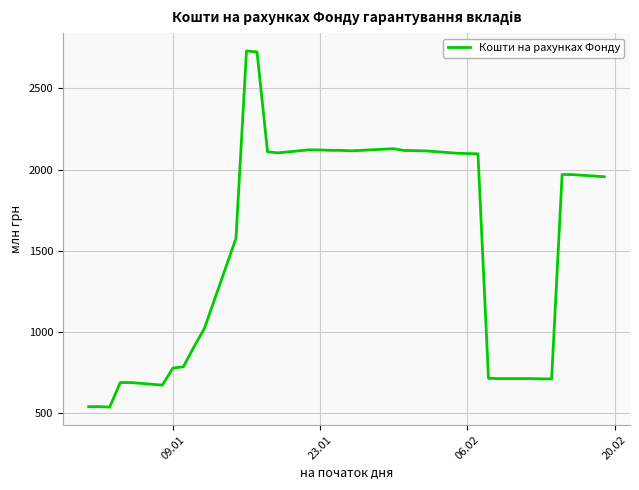

What is the smallest value displayed?

535.8